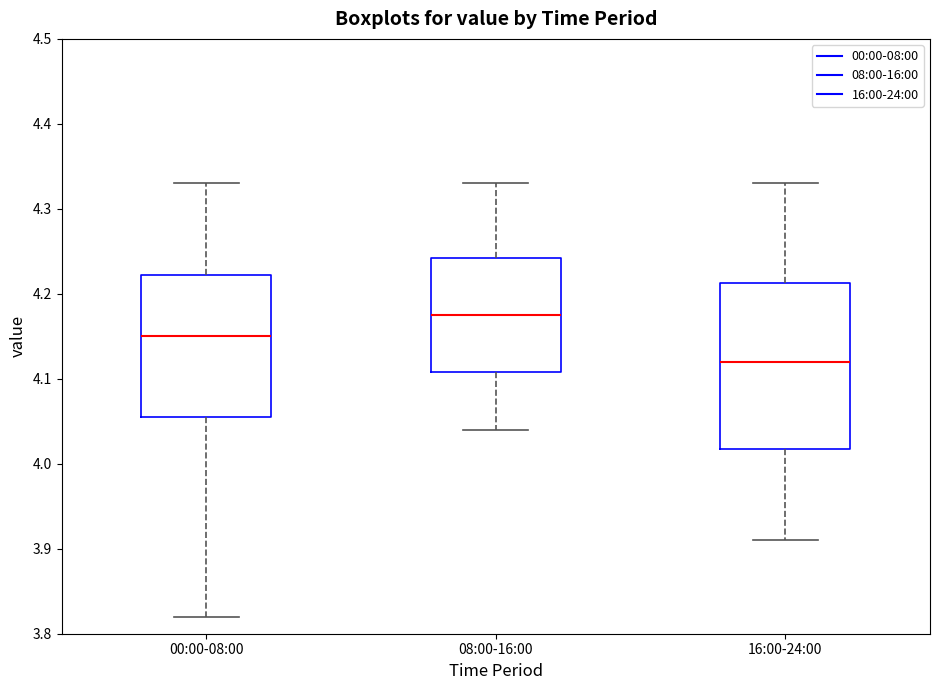

Where is the lower edge of the box for 08:00-16:00 on the y-axis? The values are not printed on the chart, so give them approximately, as read against the axis.

4.11